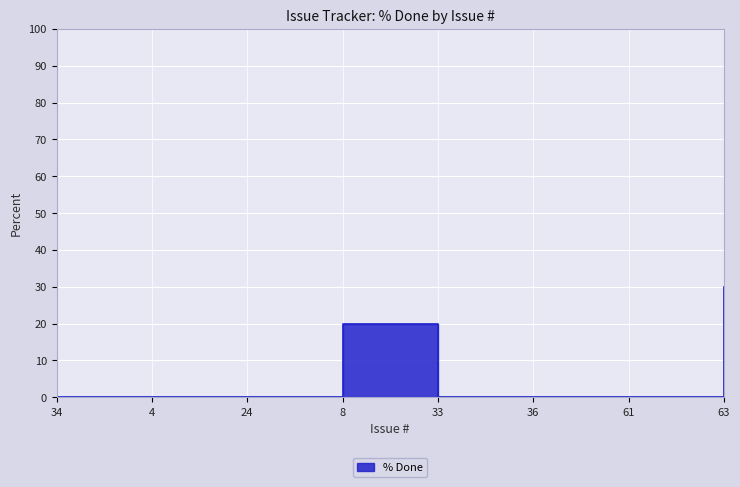

What is the difference between the maximum and second lowest values?

30